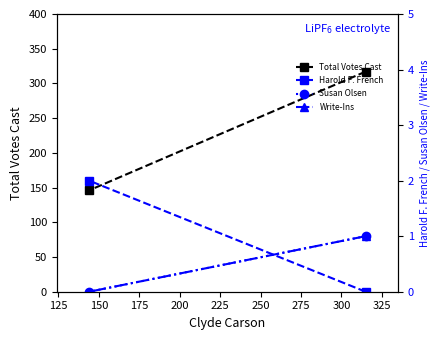

What are all the series names shown in the legend?

Total Votes Cast, Harold F. French, Susan Olsen, Write-Ins